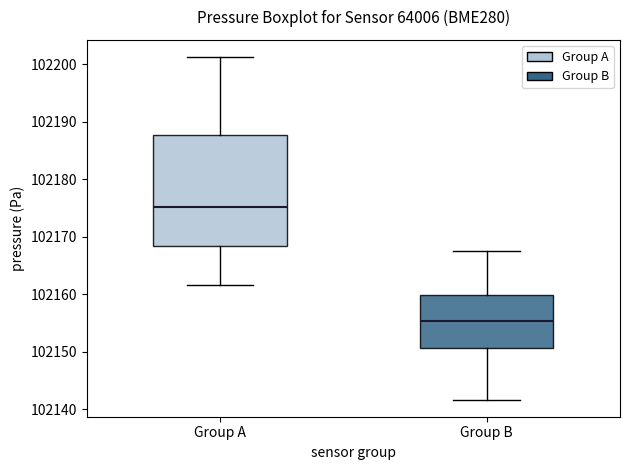

Reading left to right, transcribe this box plot: for each box, give where its median line is, the range the box spans, and where its two whiskers end, as read against the y-axis. The values are not printed on the chart, so give them approximately, as read against the axis.

Group A: median 102175, box 102168 to 102188, whiskers 102162 to 102201
Group B: median 102155, box 102151 to 102160, whiskers 102142 to 102168